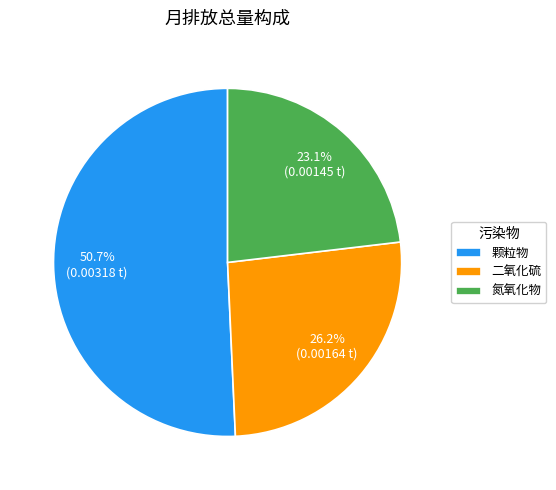

Do 氮氧化物 and 颗粒物 together represent more than half of the pie?

Yes